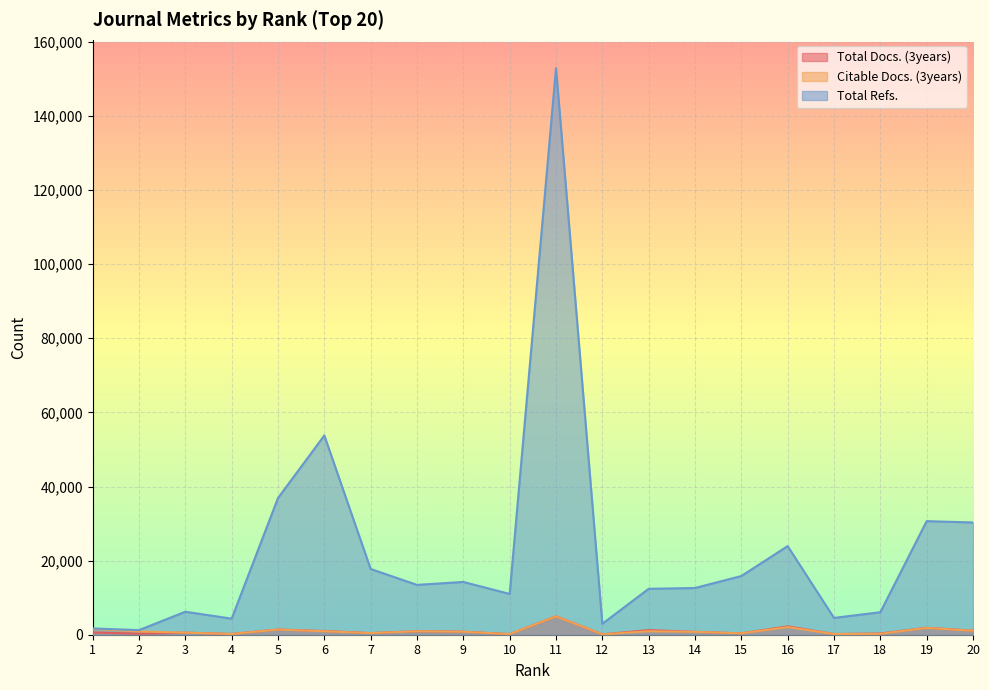

What is the value of the Total Refs. point at the 18th from the left?

6071